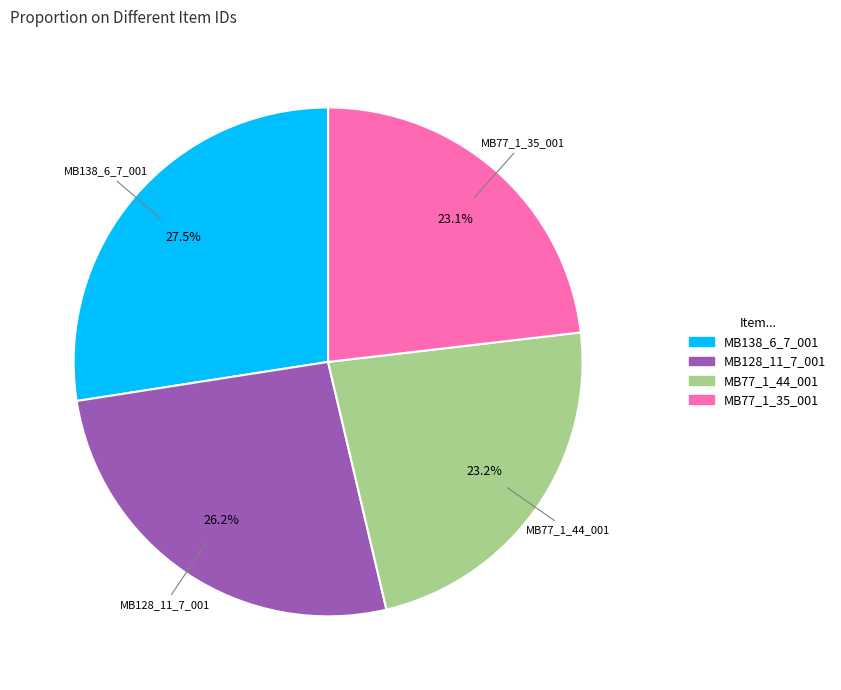

Is there any slice that represents more than half of the pie?

No